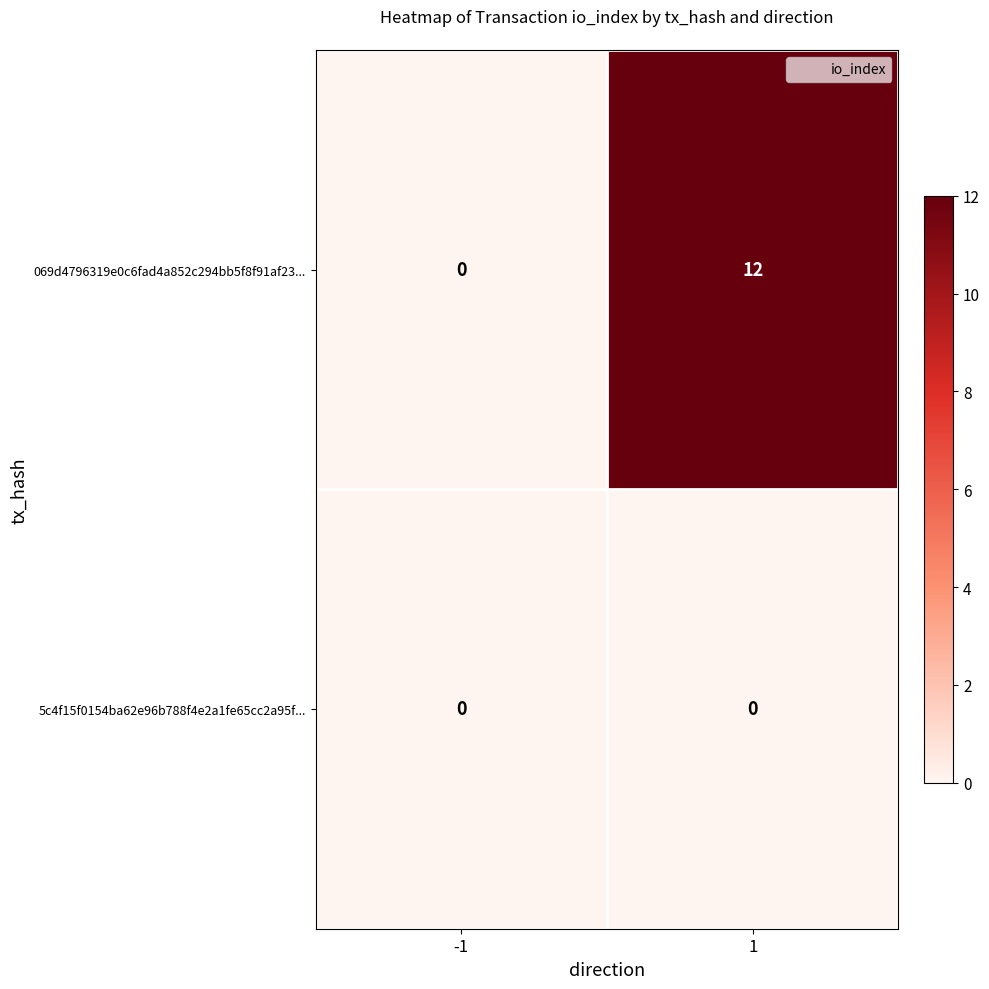

List the series in order of their peak value, lowest first.

5c4f15f0154ba62e96b788f4e2a1fe65cc2a95f..., 069d4796319e0c6fad4a852c294bb5f8f91af23...